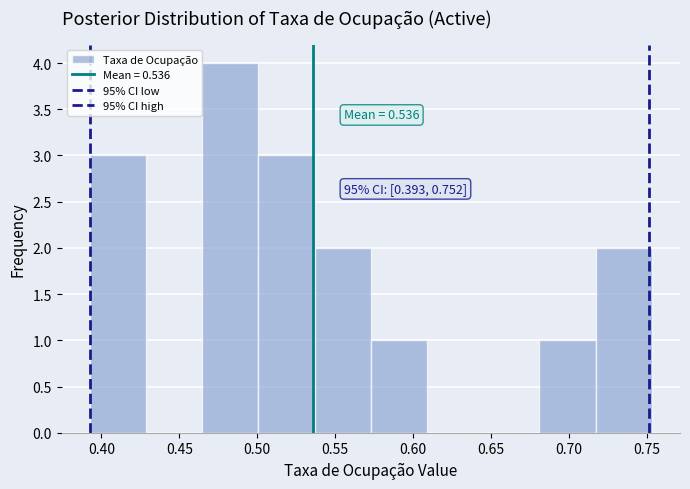

Over which range of the x-axis is the bar tallest?

0.465 to 0.500